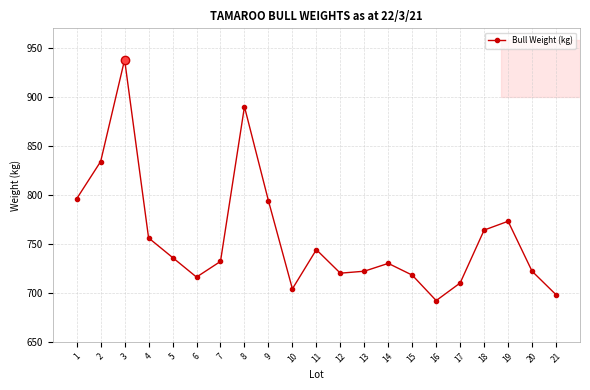

Is this an area chart (filled region under the line)?

No